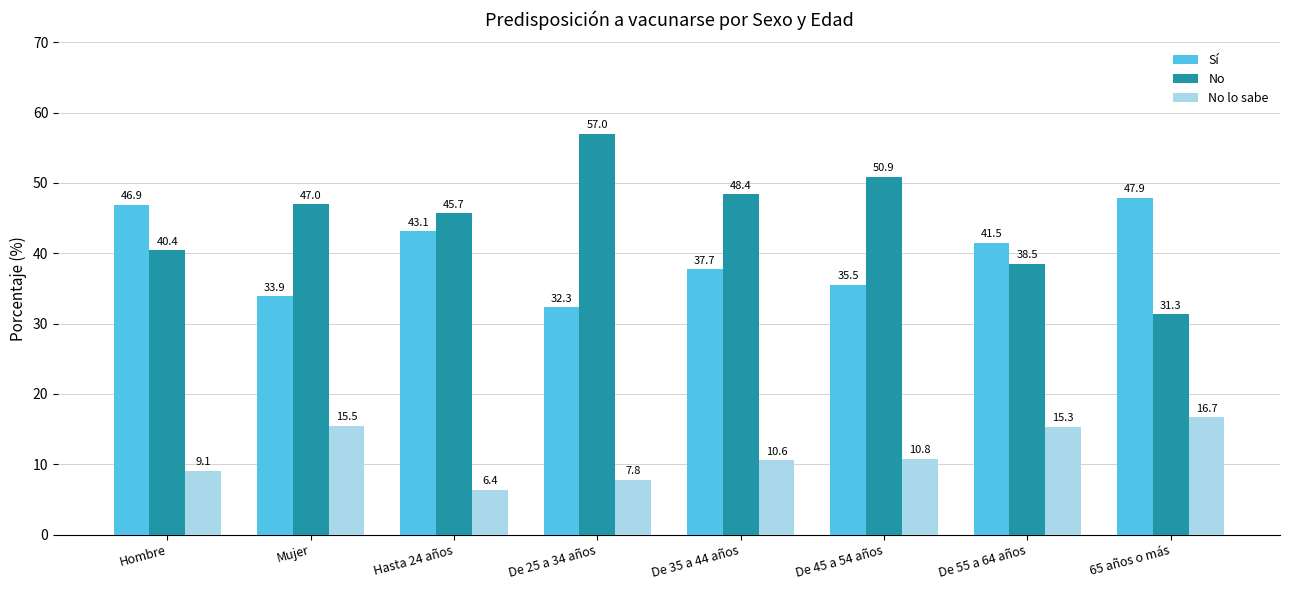

What are all the series names shown in the legend?

Sí, No, No lo sabe